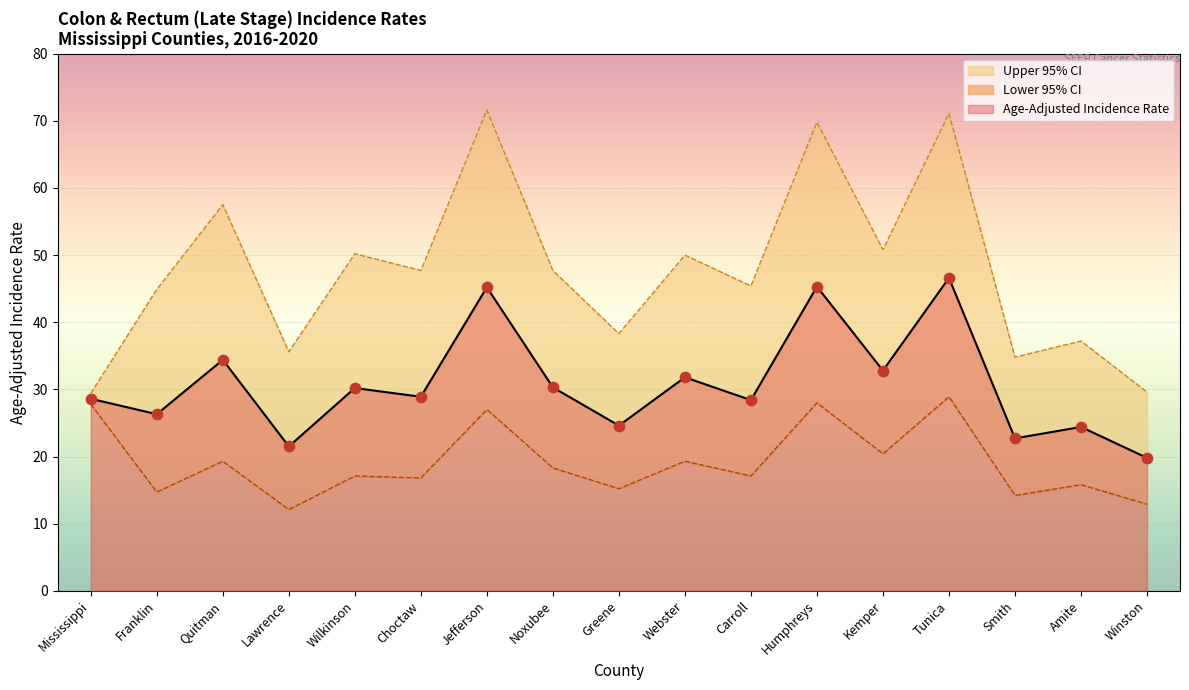

What are all the series names shown in the legend?

Age-Adjusted Incidence Rate, Lower 95% CI, Upper 95% CI